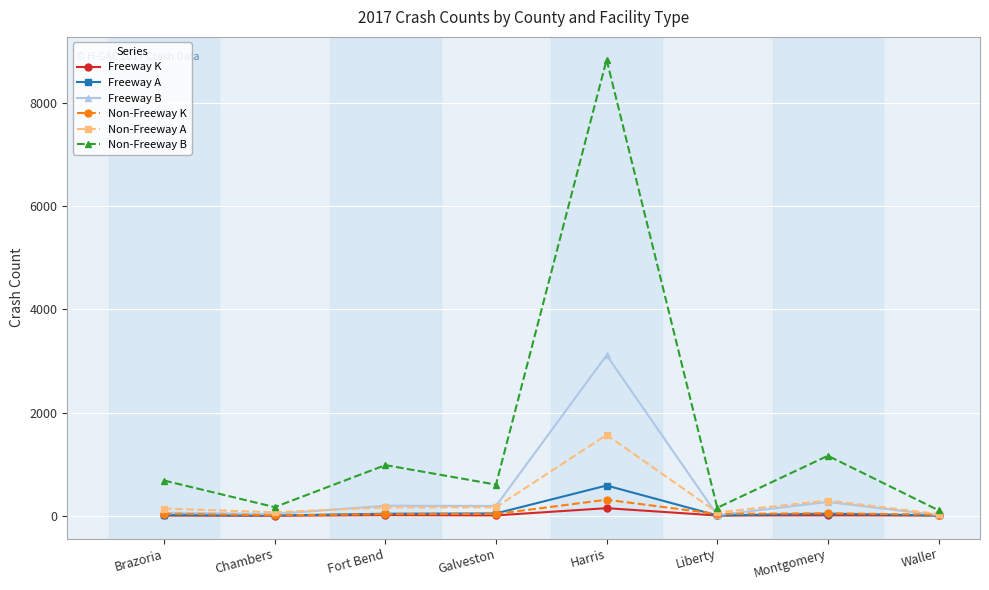

Which series changed the most between Harris and Montgomery?

Non-Freeway B